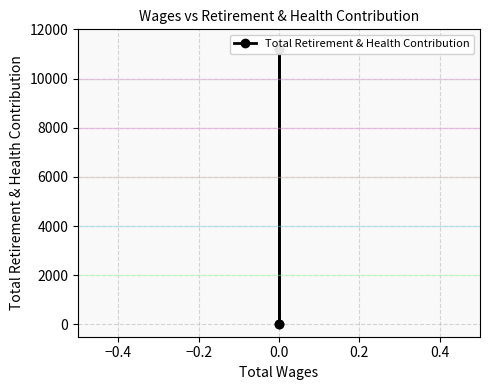

How many values are above zero?

3